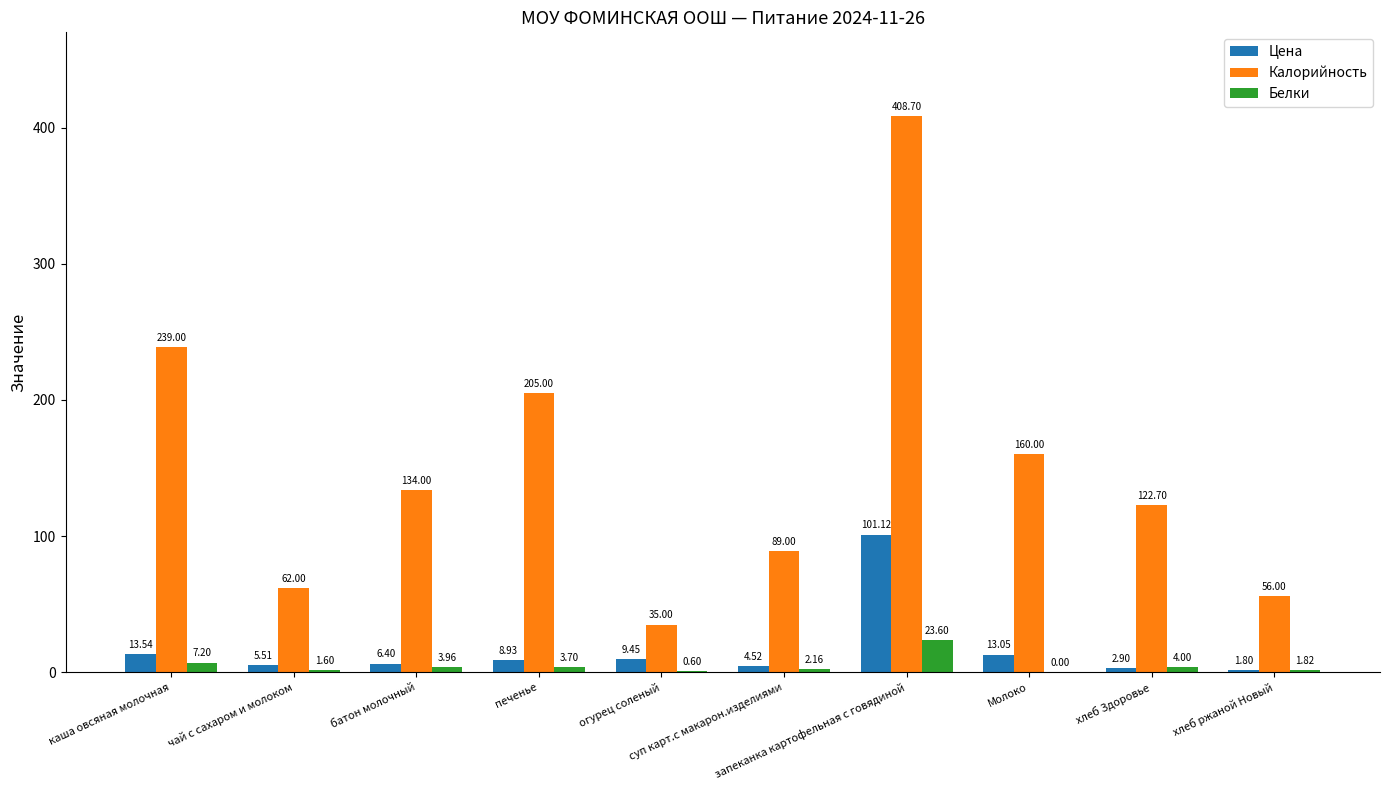

How many distinct data groups are displayed?

3